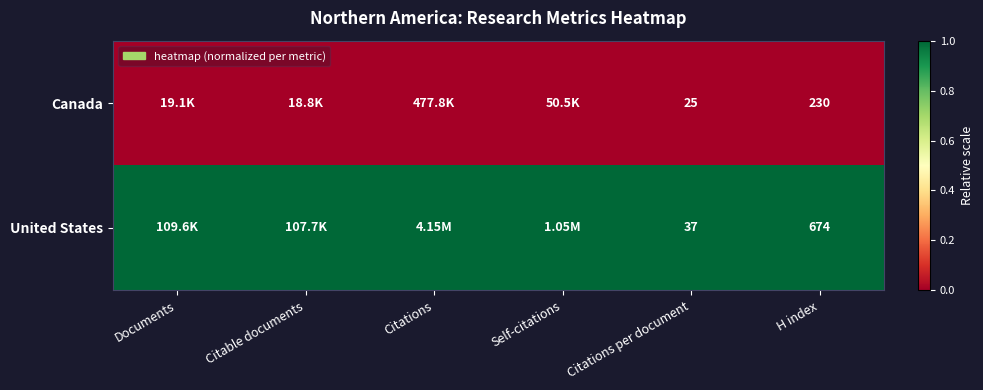

Is the value of United States at H index greater than the value of Canada at Citations per document?

Yes